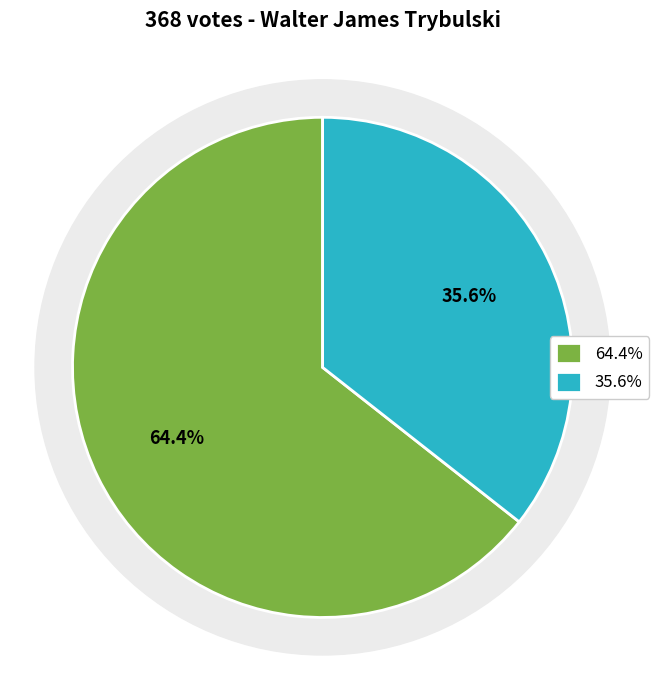

What percentage is the Chicopee slice, to the nearest percent?

64%